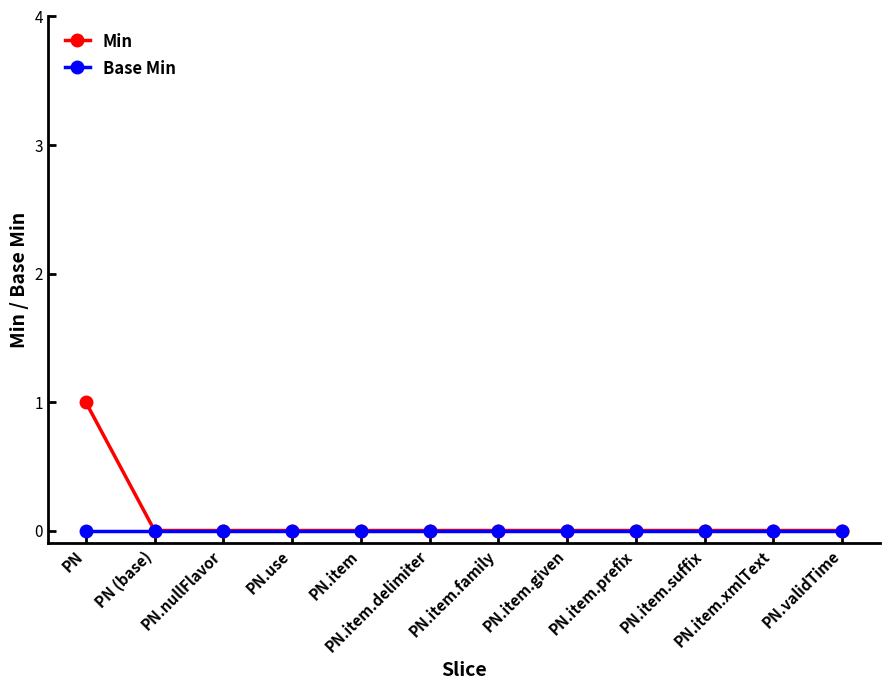

Rank the series by their maximum value, from lowest to highest.

Base Min, Min